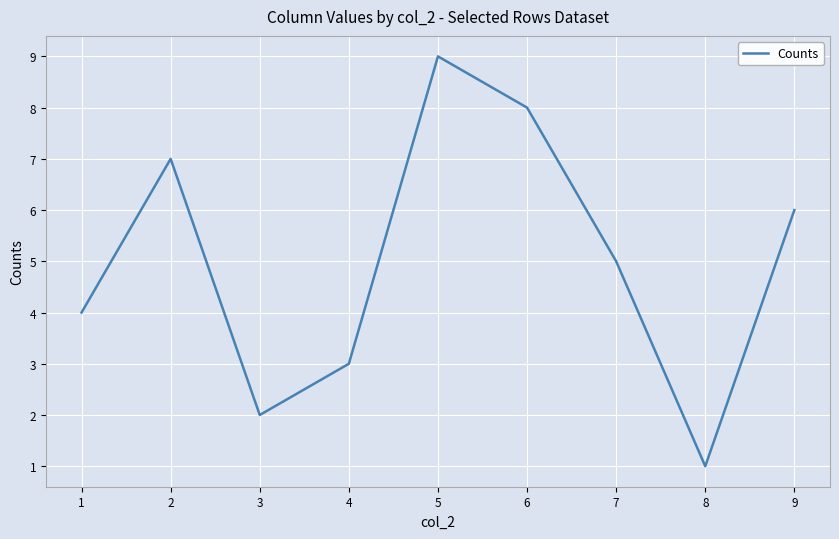

Which label corresponds to the smallest value in the chart?

8